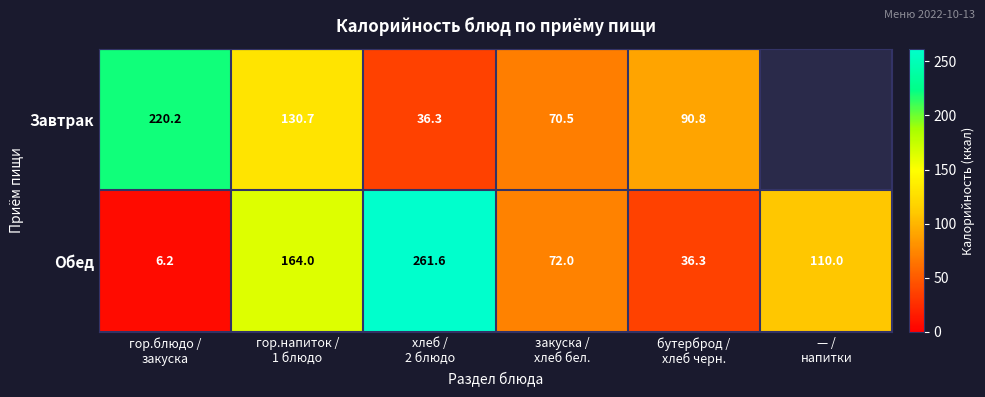

Count the number of data series in this chart.

2